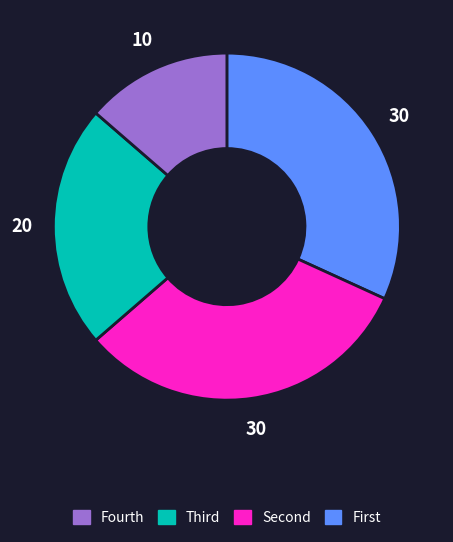

Is there any slice that represents more than half of the pie?

No